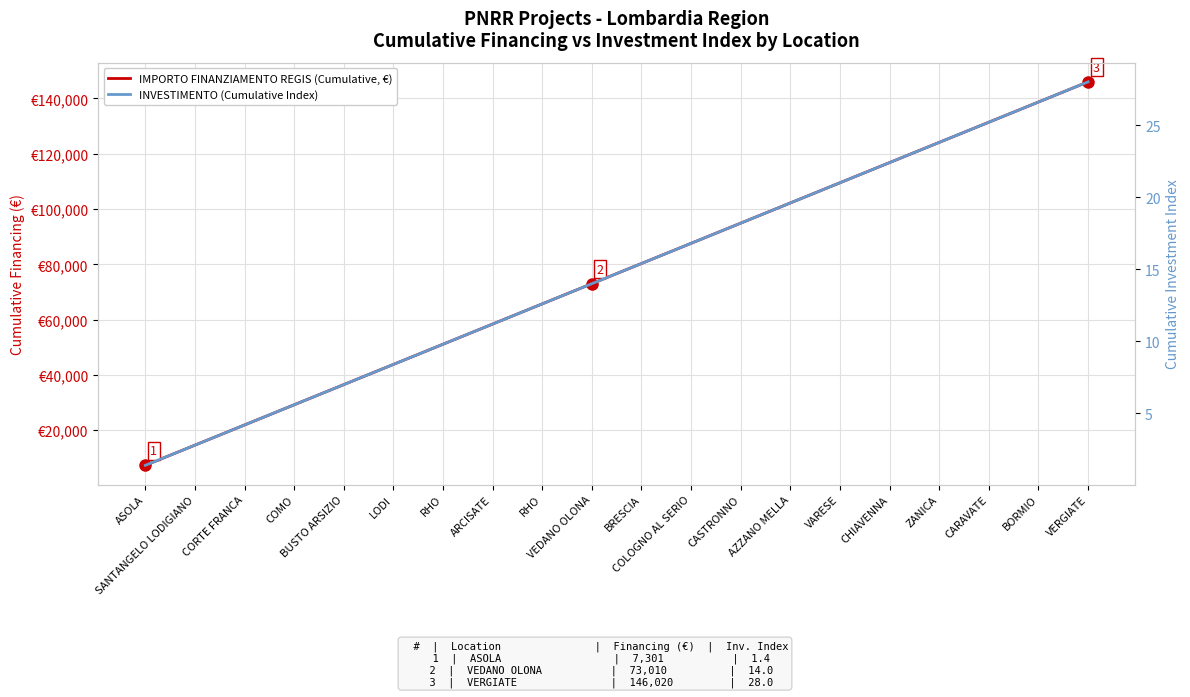

What is the spread (max minus min) of values at CASTRONNO?

94894.8